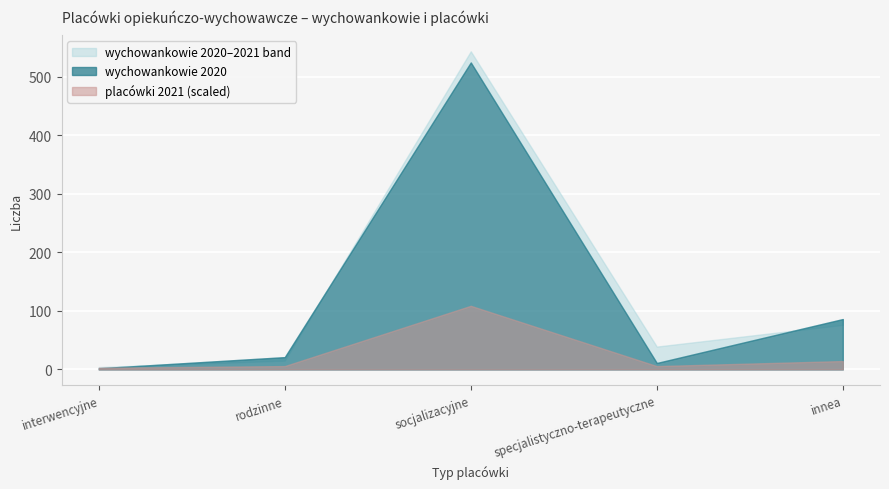

At how many categories does at least one series exceed 275?

1